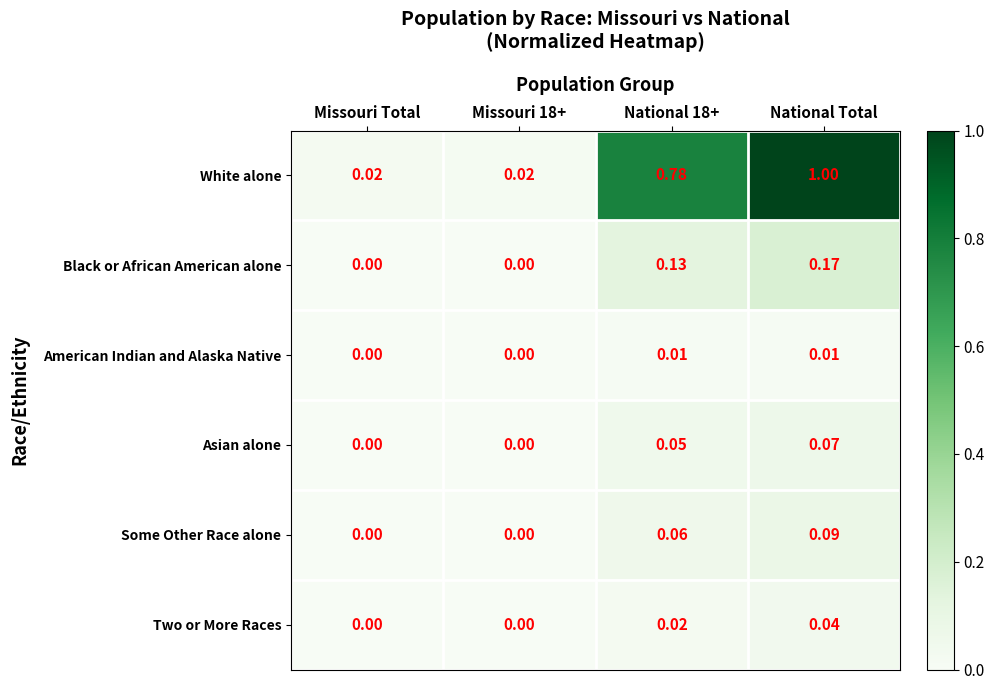

At which category is the sum across all series the highest?

National Total